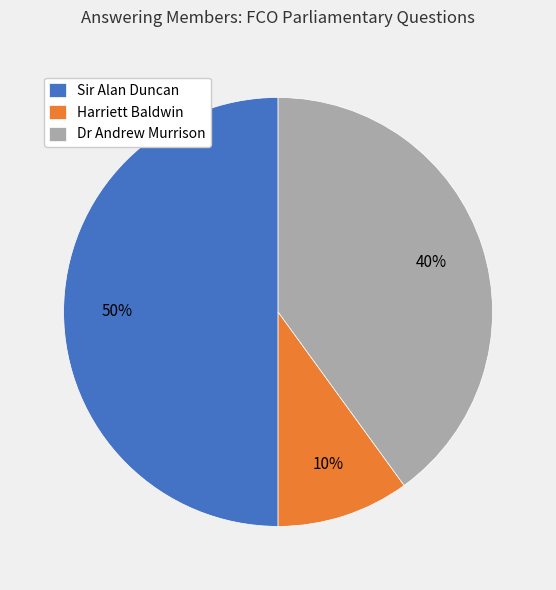

How many slices are in this pie chart?

3